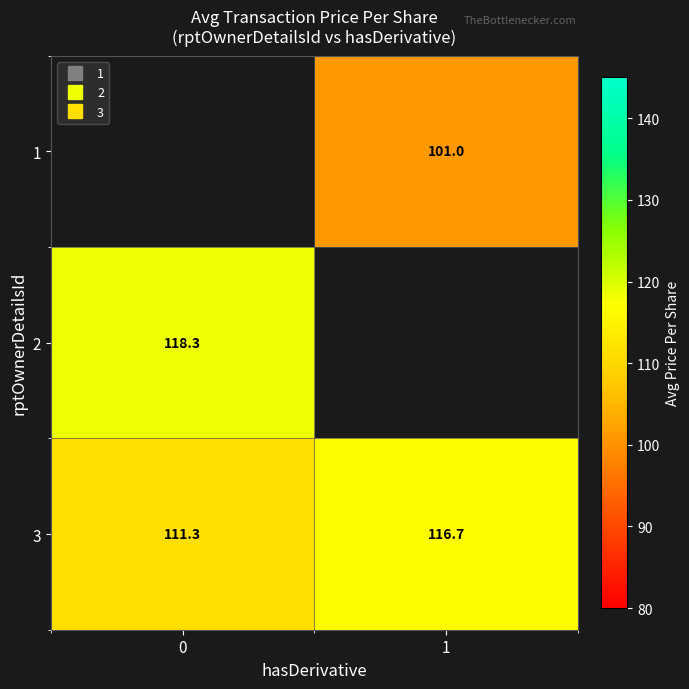

What is the sum of all 3 values?

228.0